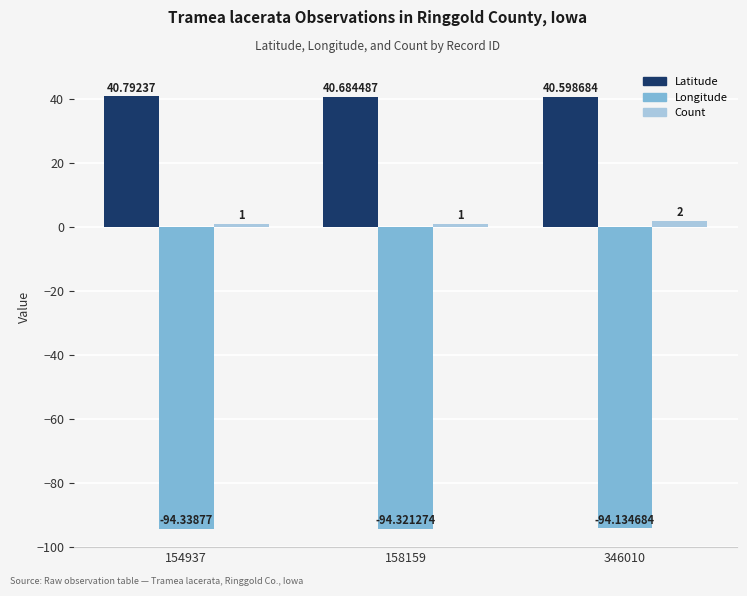

List the labels in order of Longitude value, smallest first.

154937, 158159, 346010